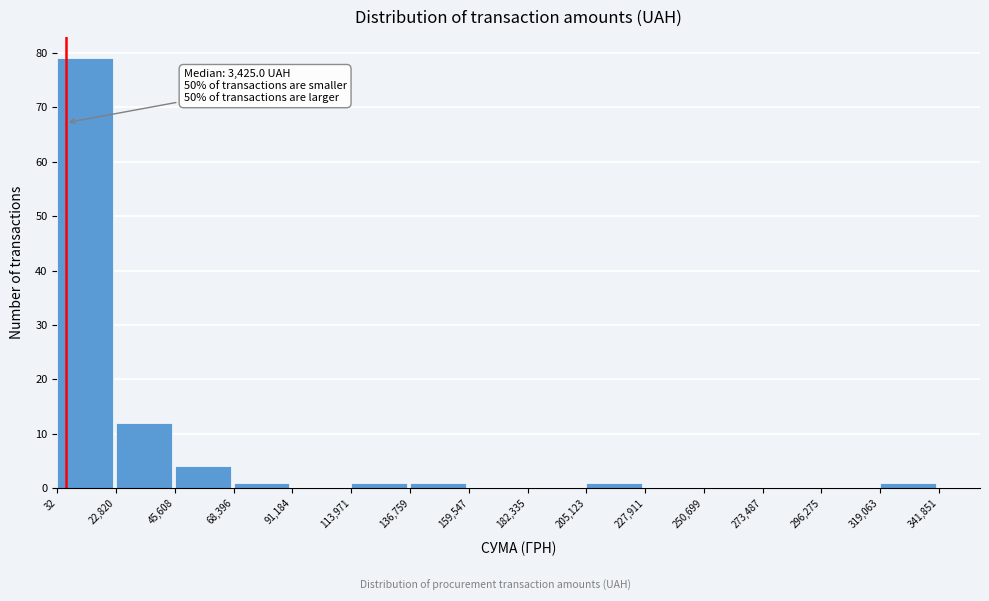

Over which range of the x-axis is the bar tallest?

32 to 22,820